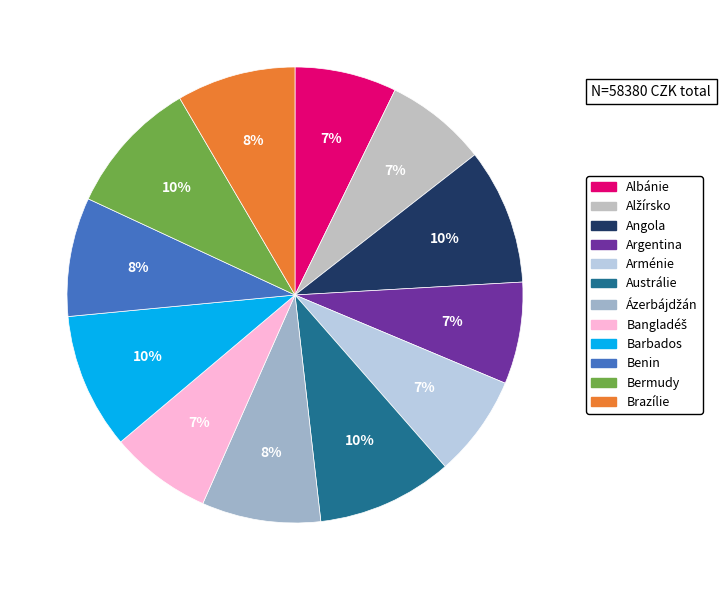

What percentage is the Barbados slice, to the nearest percent?

10%